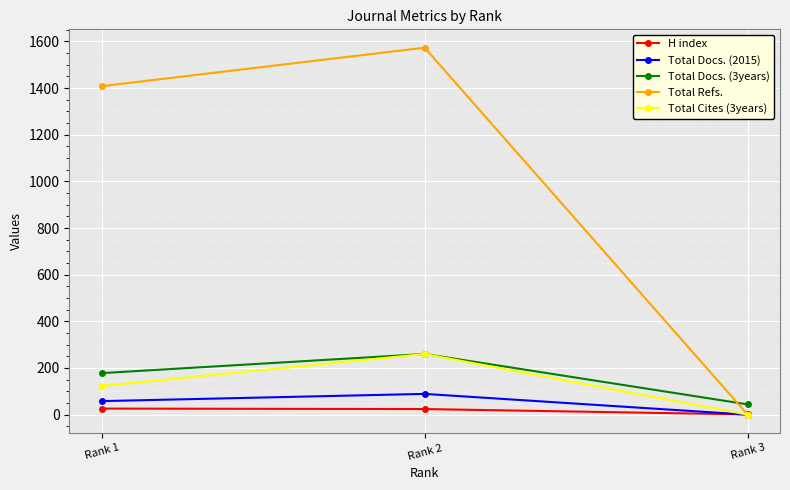

Which category has the highest value in the Total Refs. series?

Rank 2